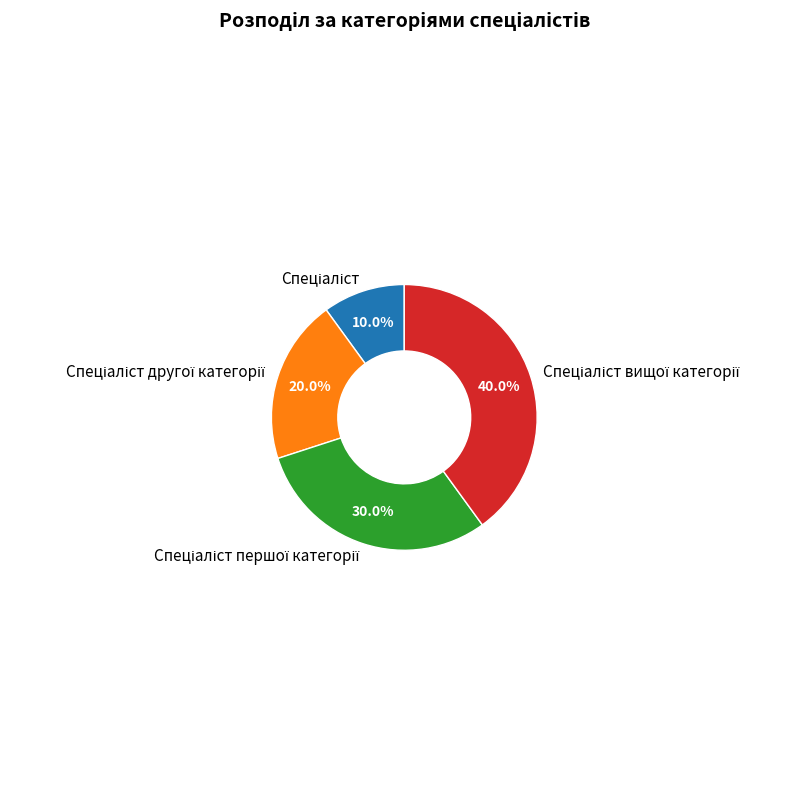

Is there a majority slice in this chart?

No